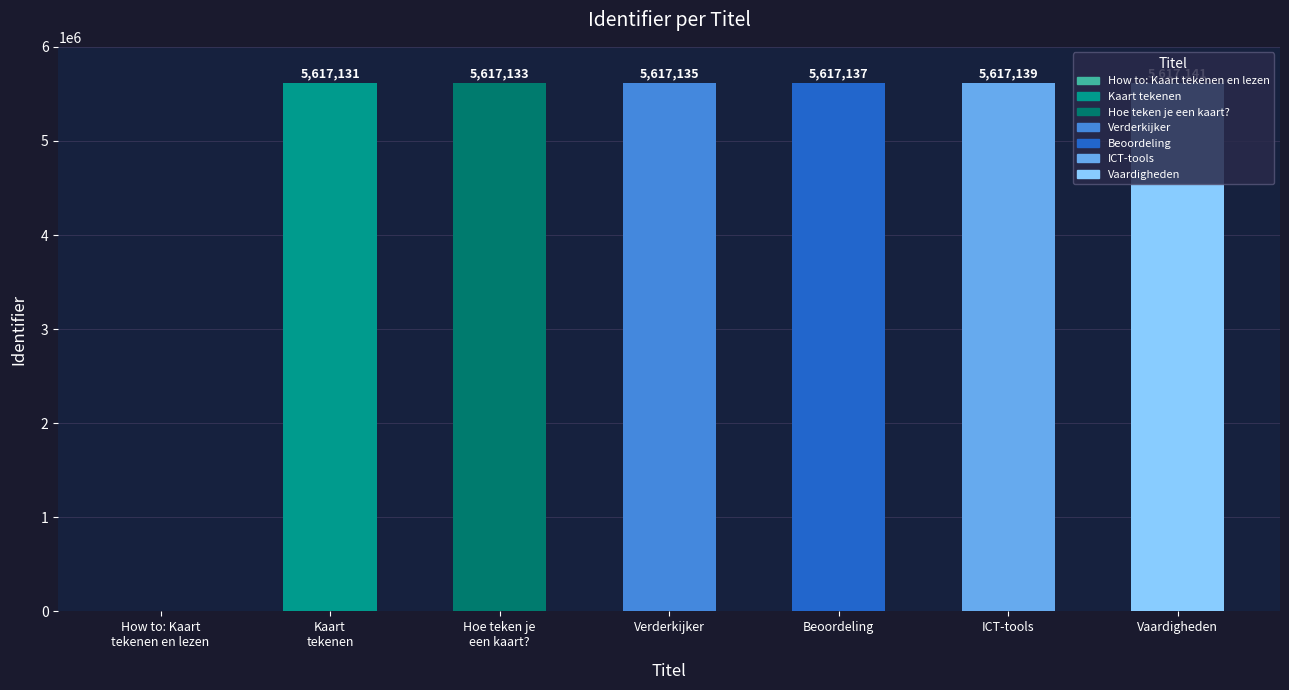

Reading left to right, what are all the values shown in this chart?

How to: Kaart
tekenen en lezen=0	Kaart
tekenen=5617131	Hoe teken je
een kaart?=5617133	Verderkijker=5617135	Beoordeling=5617137	ICT-tools=5617139	Vaardigheden=5617141